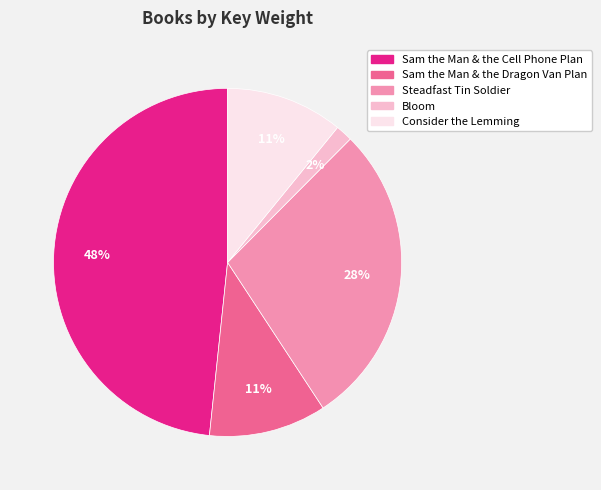

How many slices are in this pie chart?

5